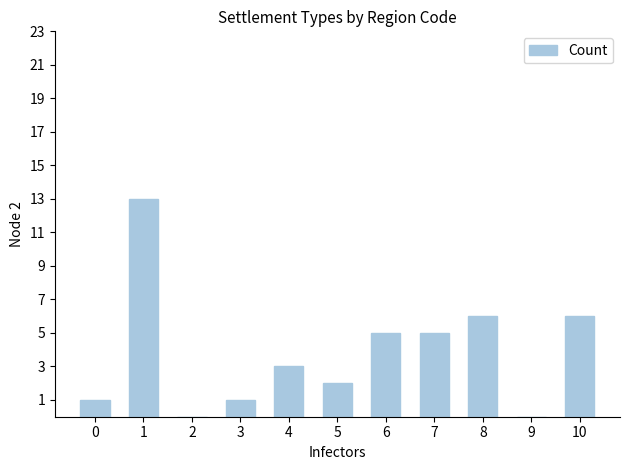

Is it true that the value at 2 is 8?

False